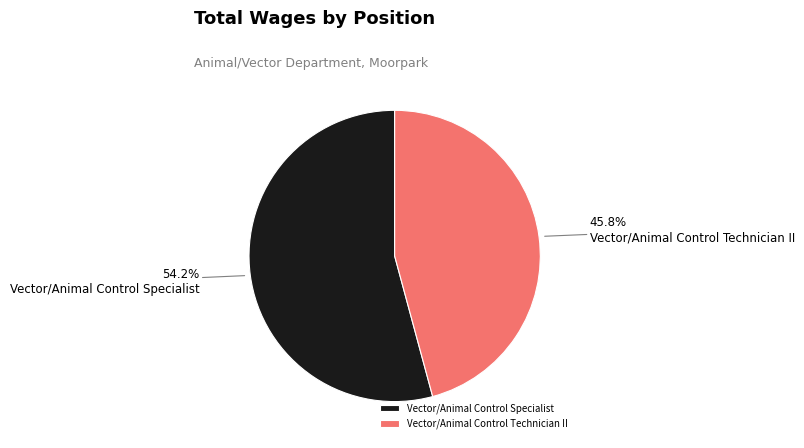

Count the number of slices in the pie.

2